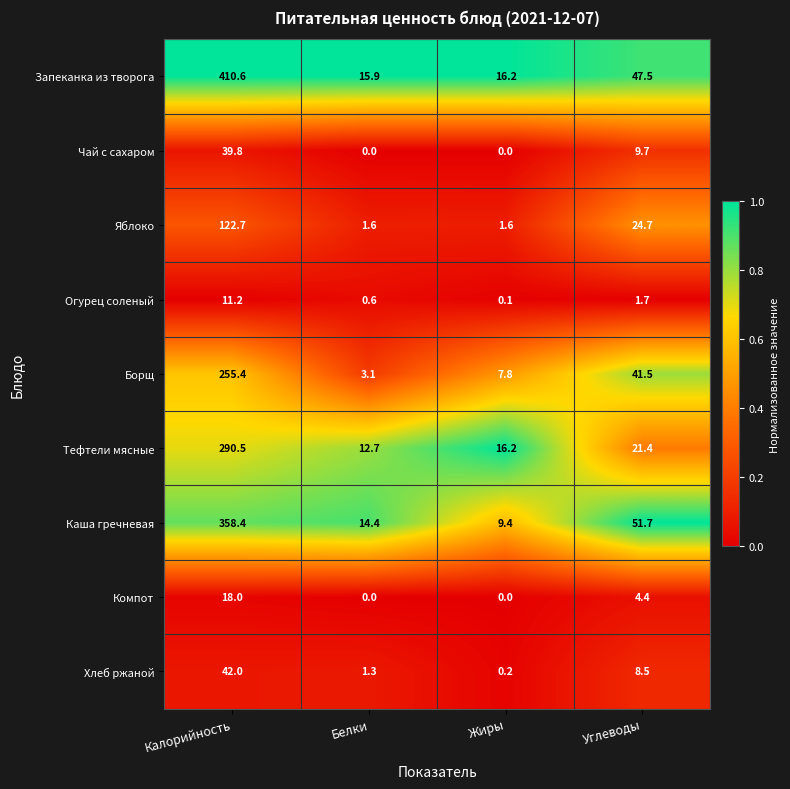

Is it true that Компот equals 7.0 at Углеводы?

False